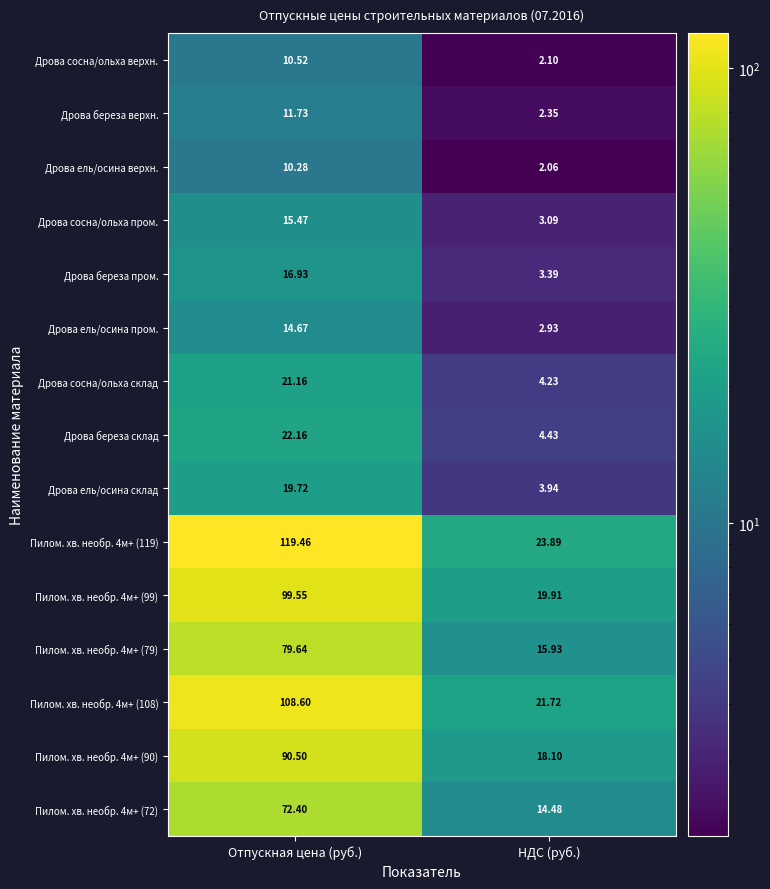

Rank the series by their maximum value, from lowest to highest.

Дрова ель/осина верхн., Дрова сосна/ольха верхн., Дрова береза верхн., Дрова ель/осина пром., Дрова сосна/ольха пром., Дрова береза пром., Дрова ель/осина склад, Дрова сосна/ольха склад, Дрова береза склад, Пилом. хв. необр. 4м+ (72), Пилом. хв. необр. 4м+ (79), Пилом. хв. необр. 4м+ (90), Пилом. хв. необр. 4м+ (99), Пилом. хв. необр. 4м+ (108), Пилом. хв. необр. 4м+ (119)